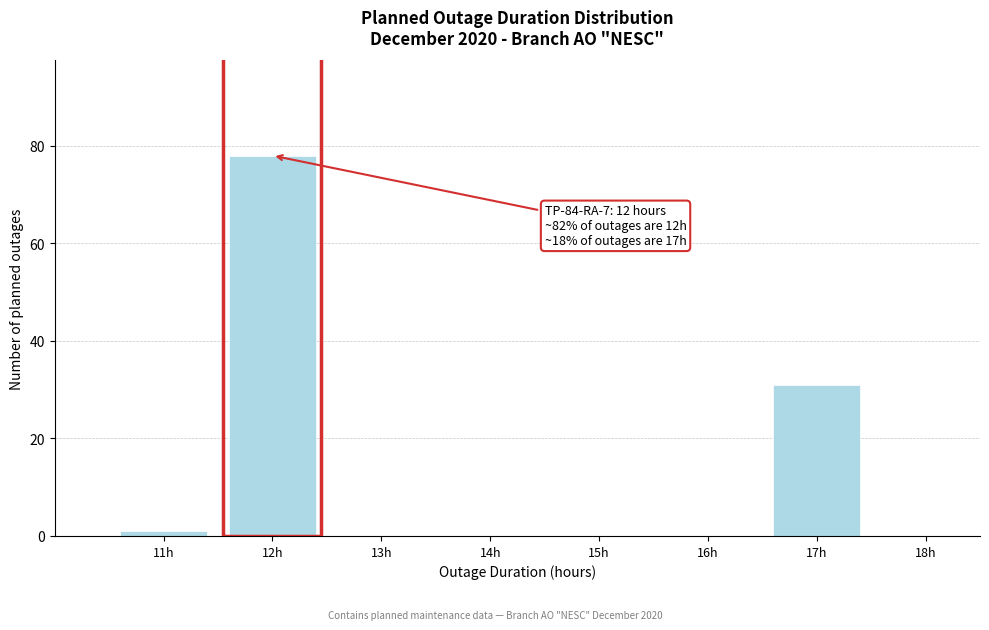

Reading left to right, extract all data points from this chart.

11h=1	12h=78	13h=0	14h=0	15h=0	16h=0	17h=31	18h=0